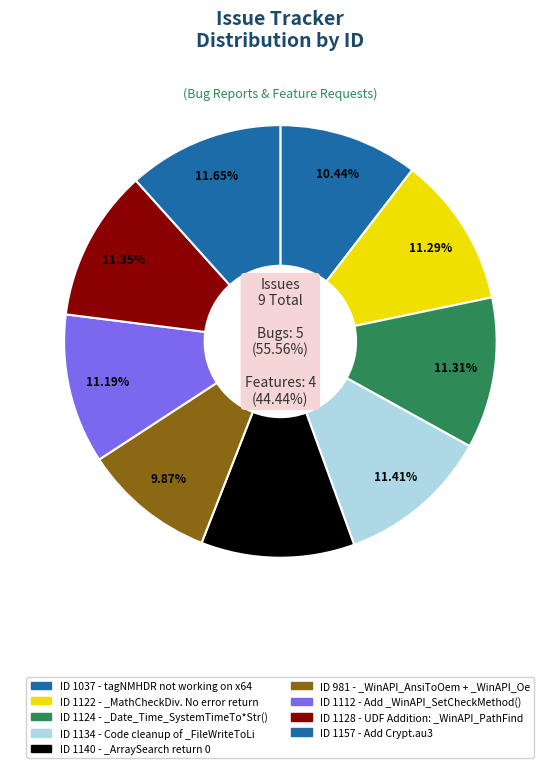

Approximately how many times larger is the value at Add _WinAPI_SetCheckMethod() compared to _ArraySearch return 0?

1.0